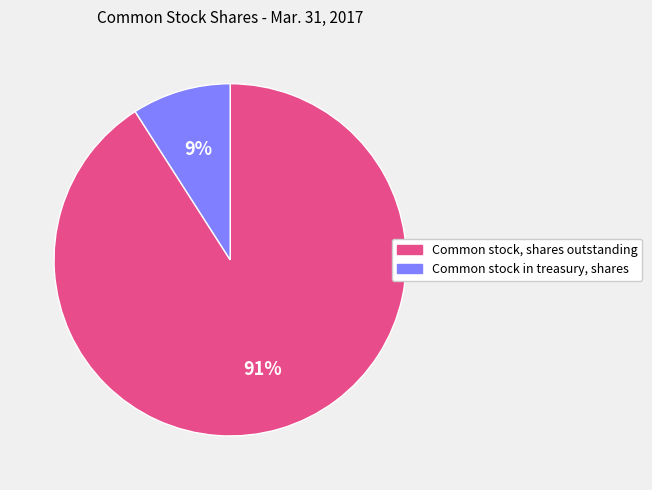

Do Common stock, shares outstanding and Common stock in treasury, shares together represent more than half of the pie?

Yes